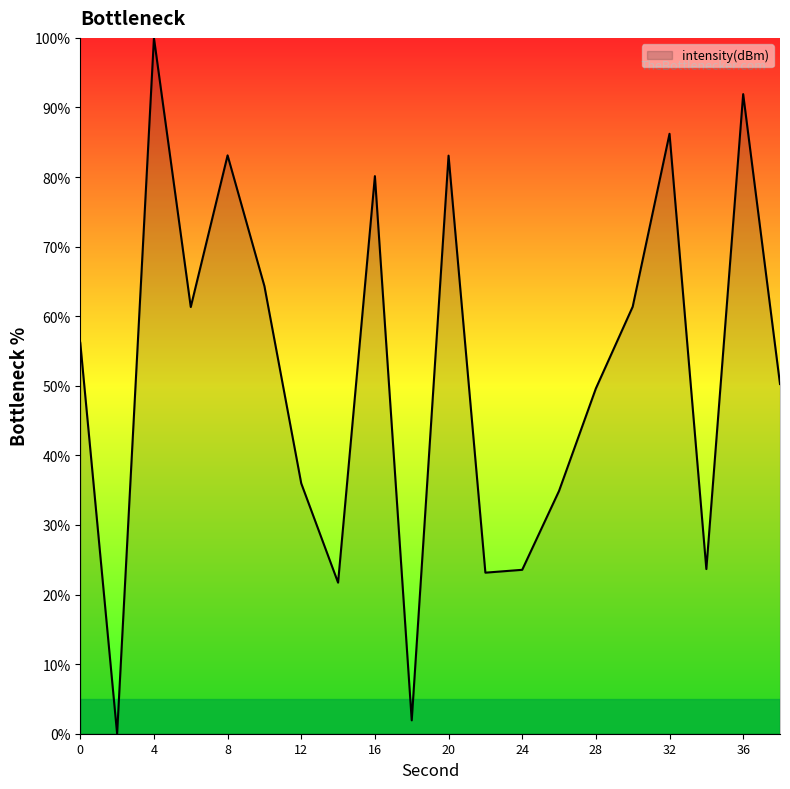

What is the difference between the maximum and minimum values?

100.0